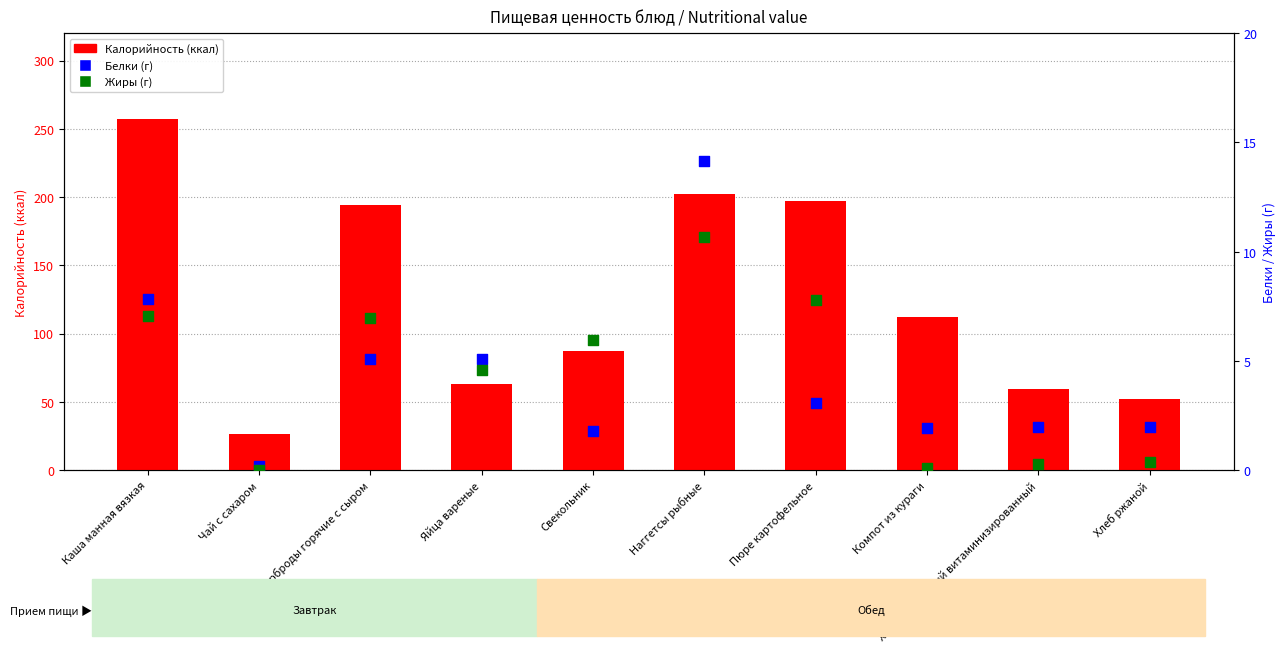

At which category is the sum across all series the highest?

Каша манная вязкая